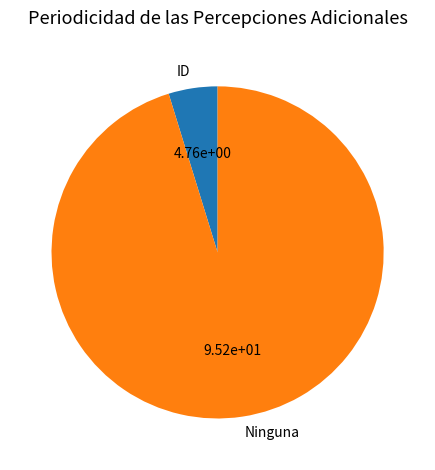

Rank the categories by value from highest to lowest.

Ninguna, ID